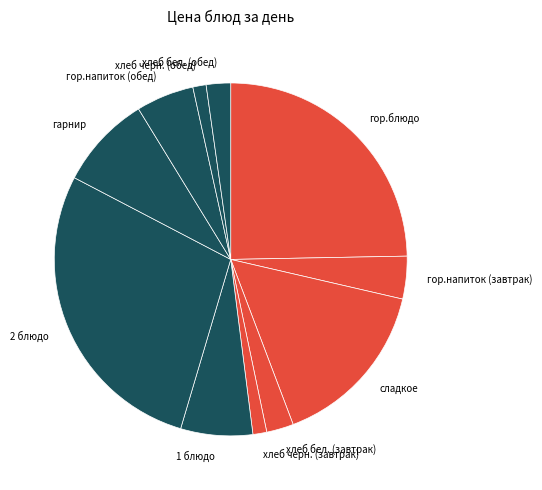

Which category has the biggest portion of the pie?

2 блюдо